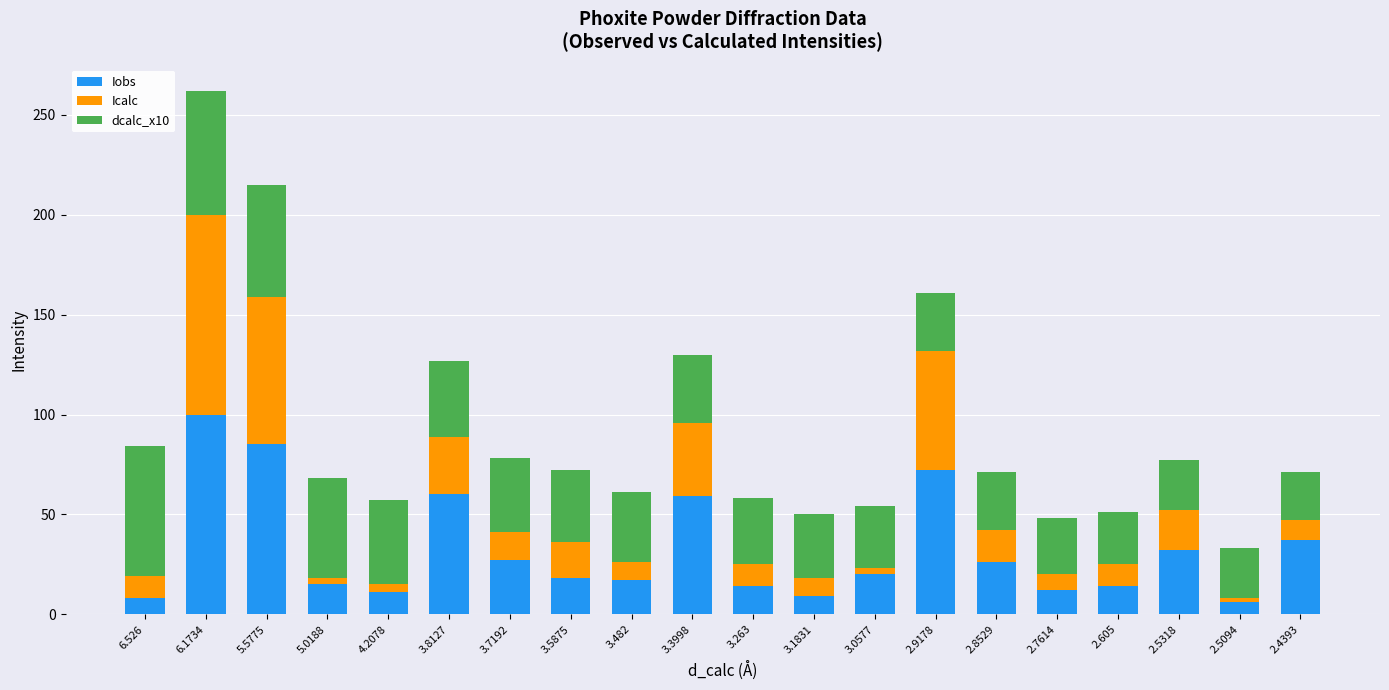

What is the maximum value for Iobs?

100